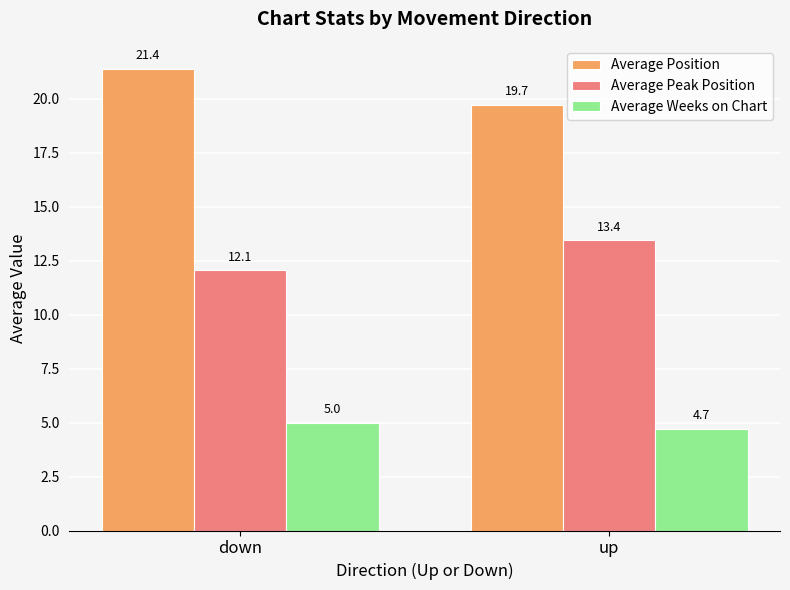

Count the number of categories in the chart.

2